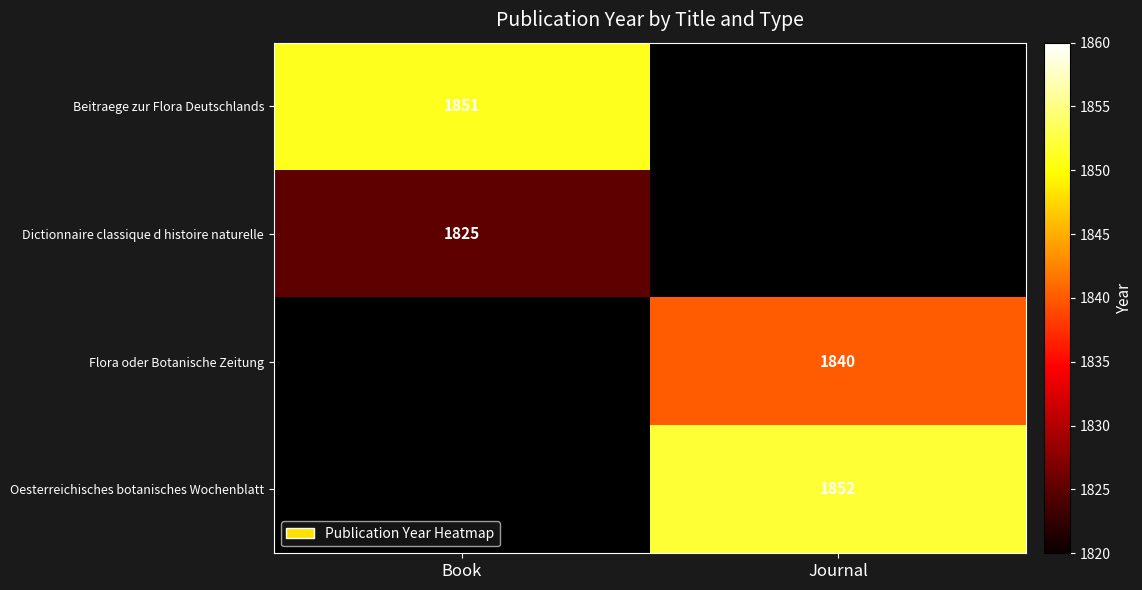

True or false: Dictionnaire classique d histoire naturelle has a value of 3256 at Book.

False